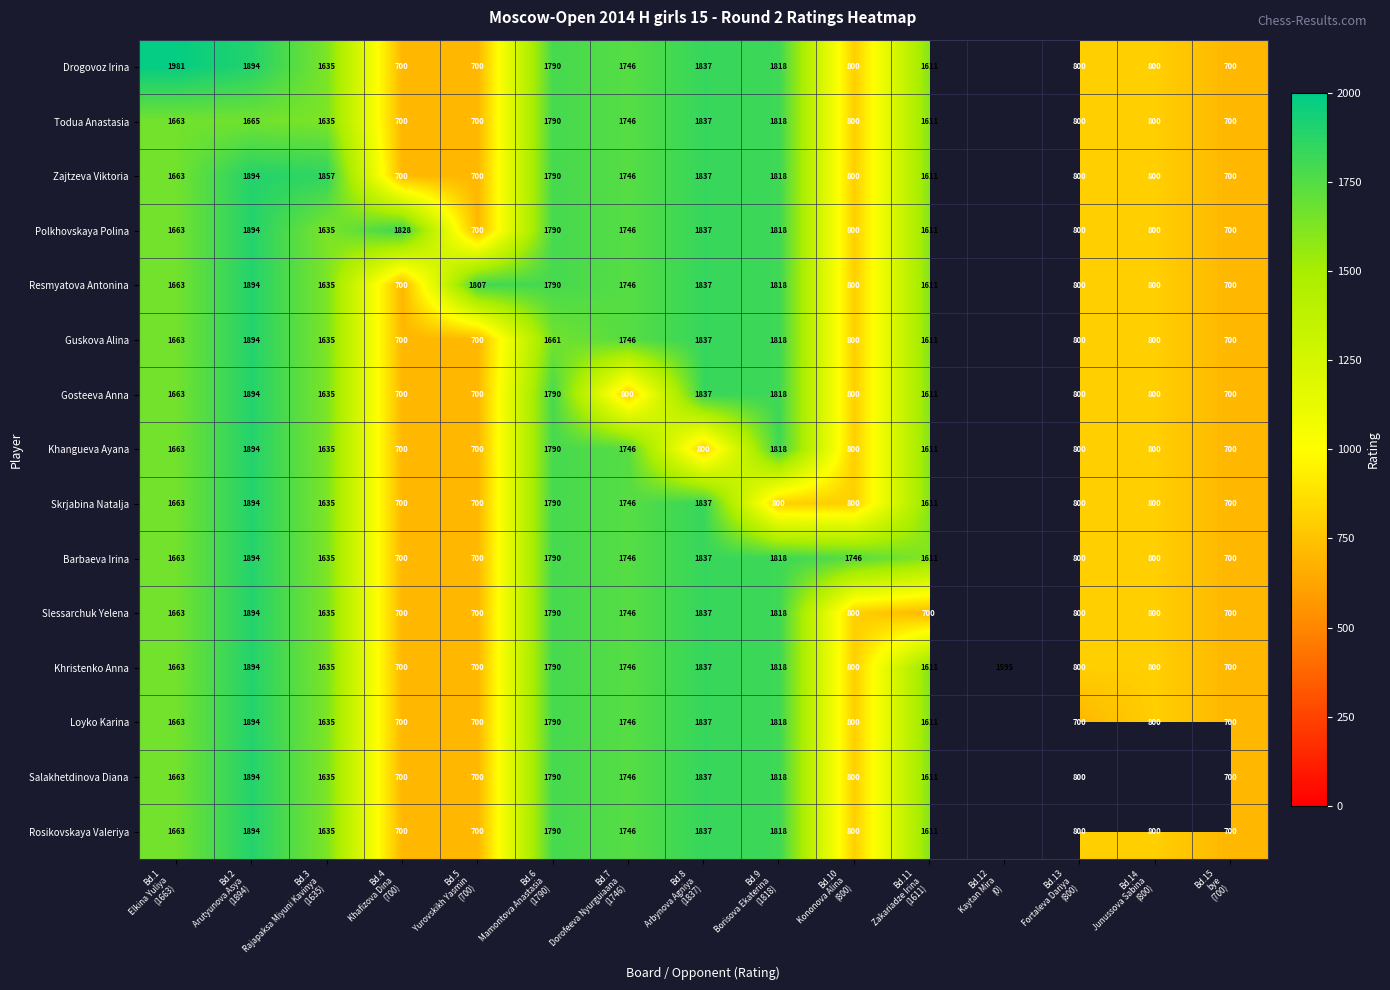

What is the lowest value of the Khristenko Anna series?

700.0